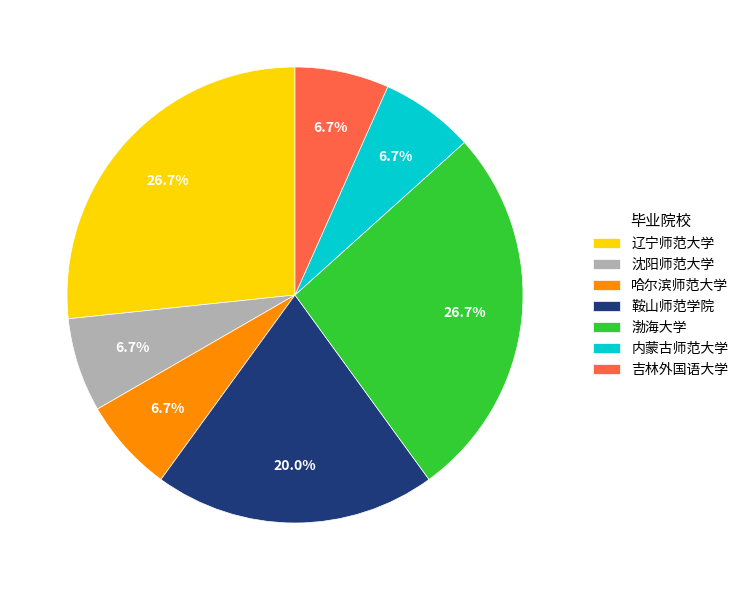

How many slices are in this pie chart?

7